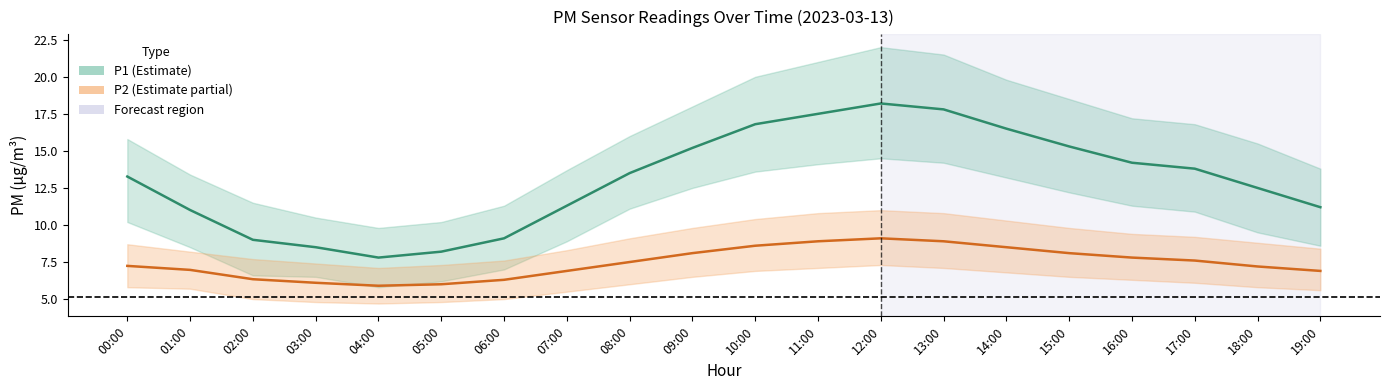

True or false: P2 and P1 intersect in this chart.

False